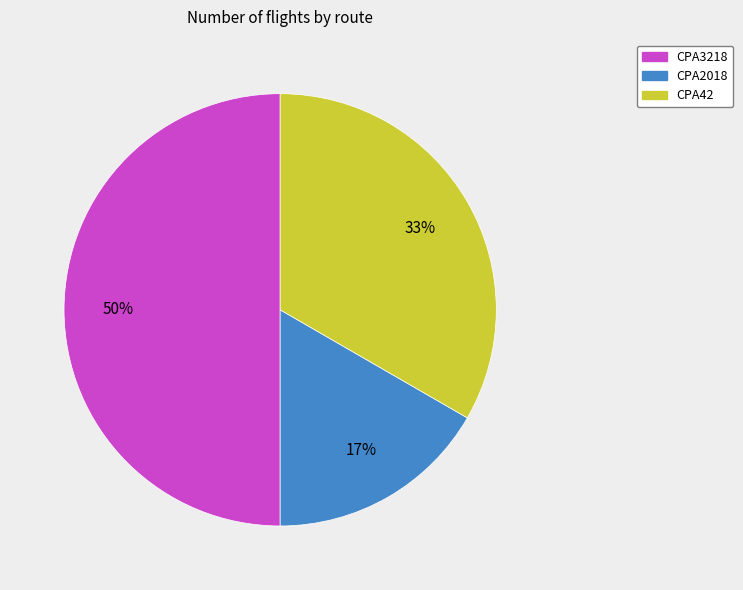

Between CPA2018 and CPA42, which is larger?

CPA42